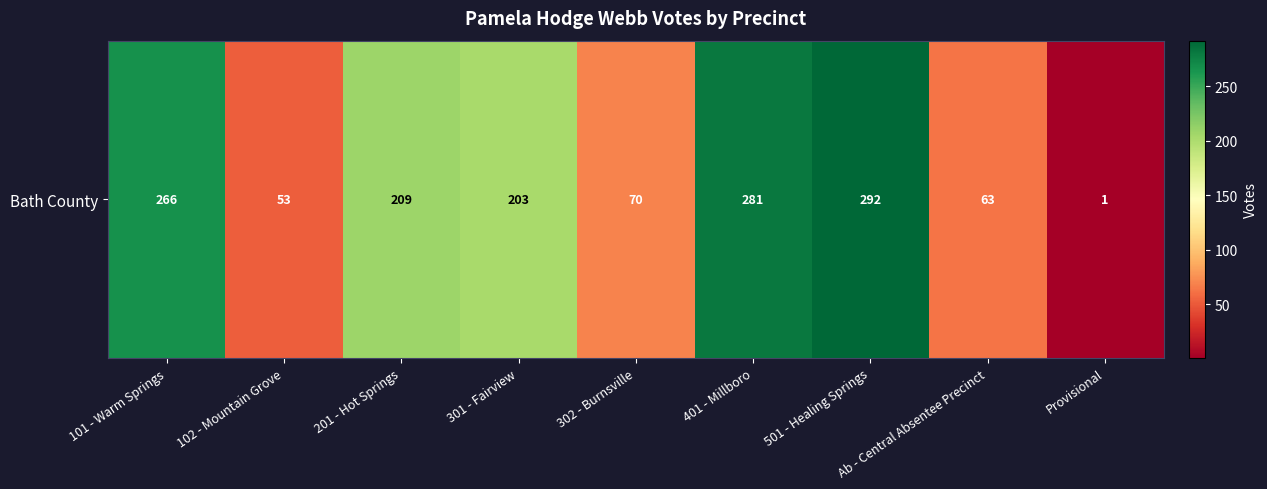

The chart shows a value of 281 at 401 - Millboro. True or false?

True